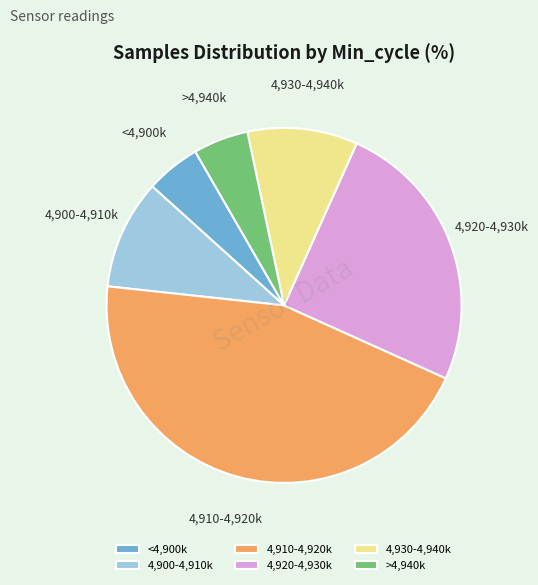

Approximately how many times larger is the value at 4,900-4,910k compared to >4,940k?

2.0